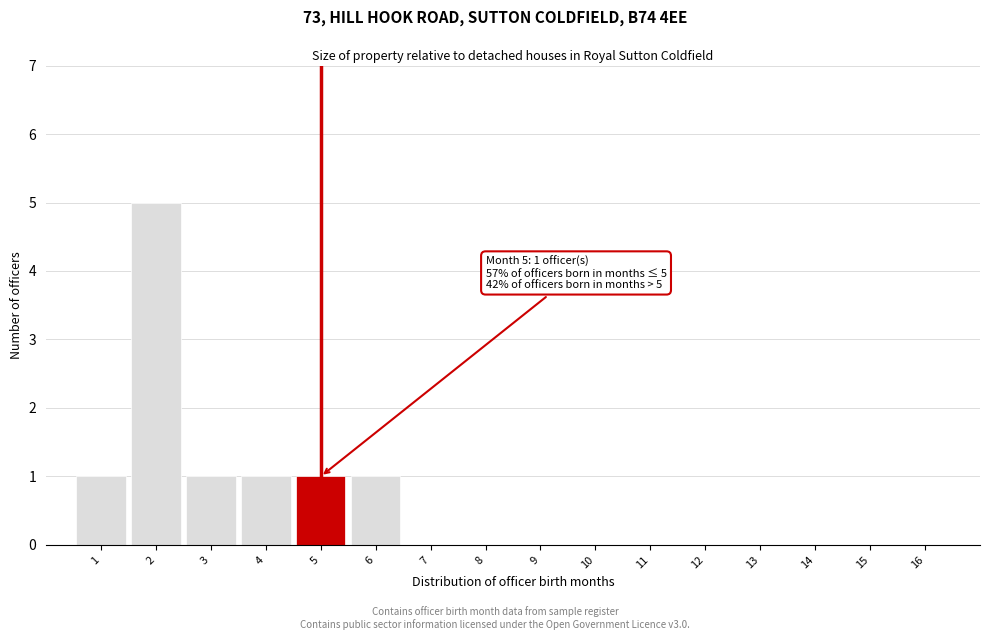

Reading right to left, list all the values displayed in this chart.

16=0	15=0	14=0	13=0	12=0	11=0	10=0	9=0	8=0	7=0	6=1	5=1	4=1	3=1	2=5	1=1